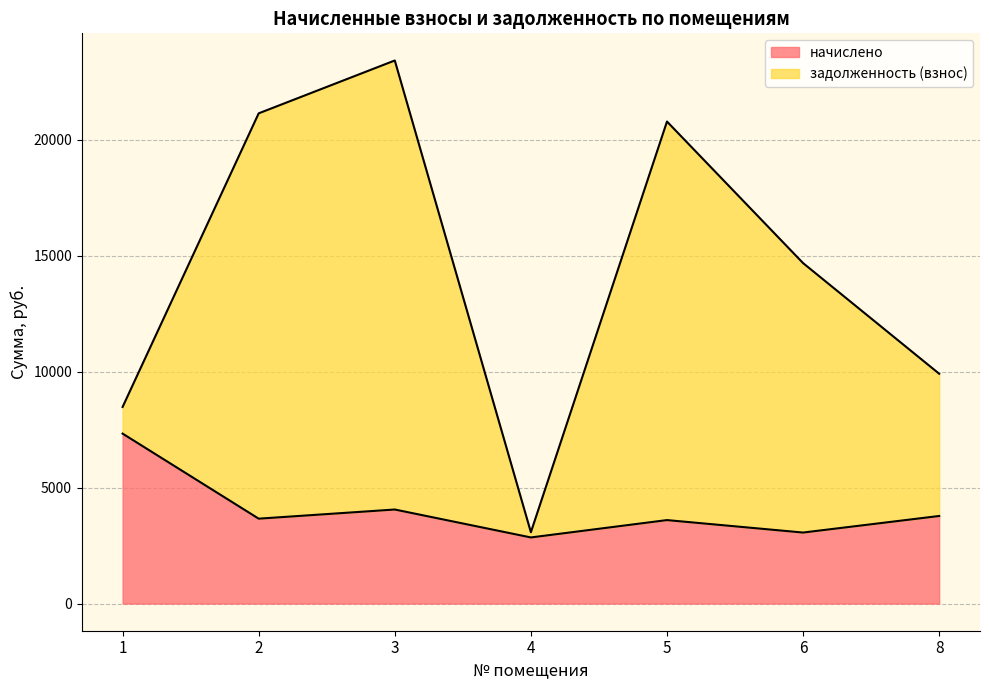

Count the number of categories in the chart.

7